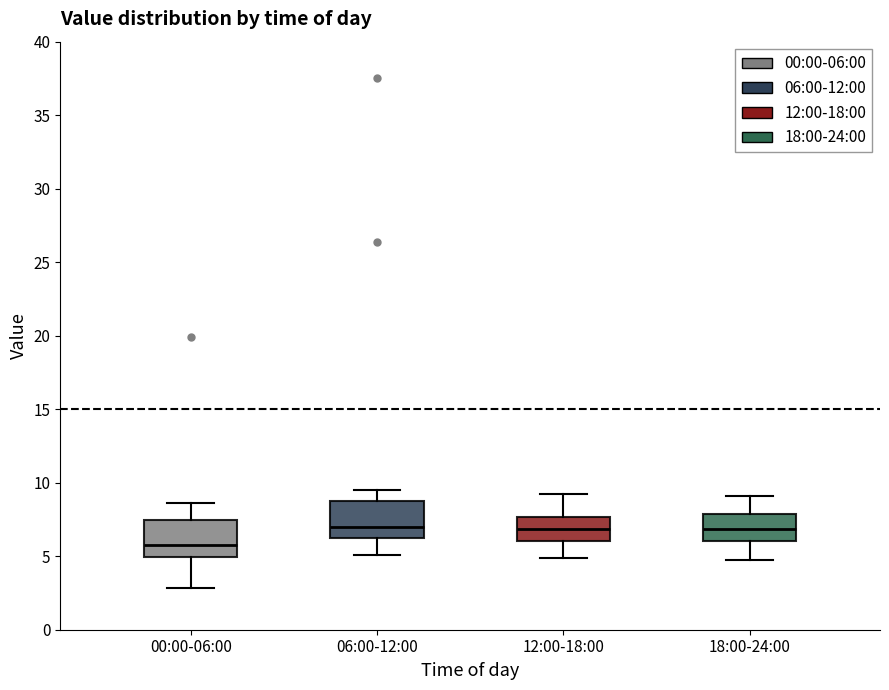

Reading left to right, read every box against the y-axis: the position of its median line, the range the box covers, and the ends of its whiskers. The values are not printed on the chart, so give them approximately, as read against the axis.

00:00-06:00: median 6.0, box 5.0 to 7.5, whiskers 3.0 to 8.5
06:00-12:00: median 7.0, box 6.0 to 9.0, whiskers 5.0 to 9.5
12:00-18:00: median 7.0, box 6.0 to 7.5, whiskers 5.0 to 9.0
18:00-24:00: median 7.0, box 6.0 to 8.0, whiskers 5.0 to 9.0